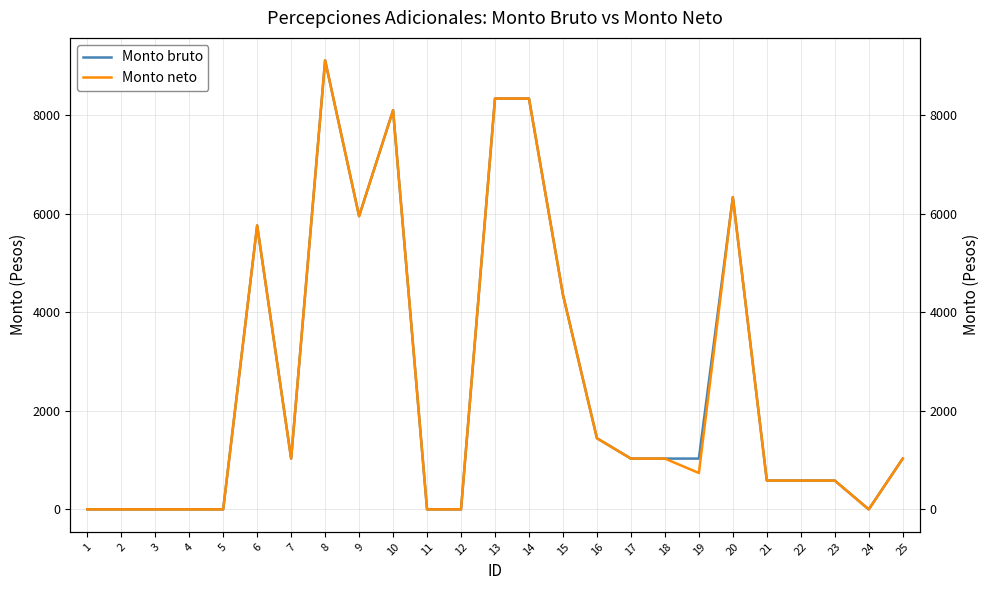

Where is the first local minimum for Monto neto?

7